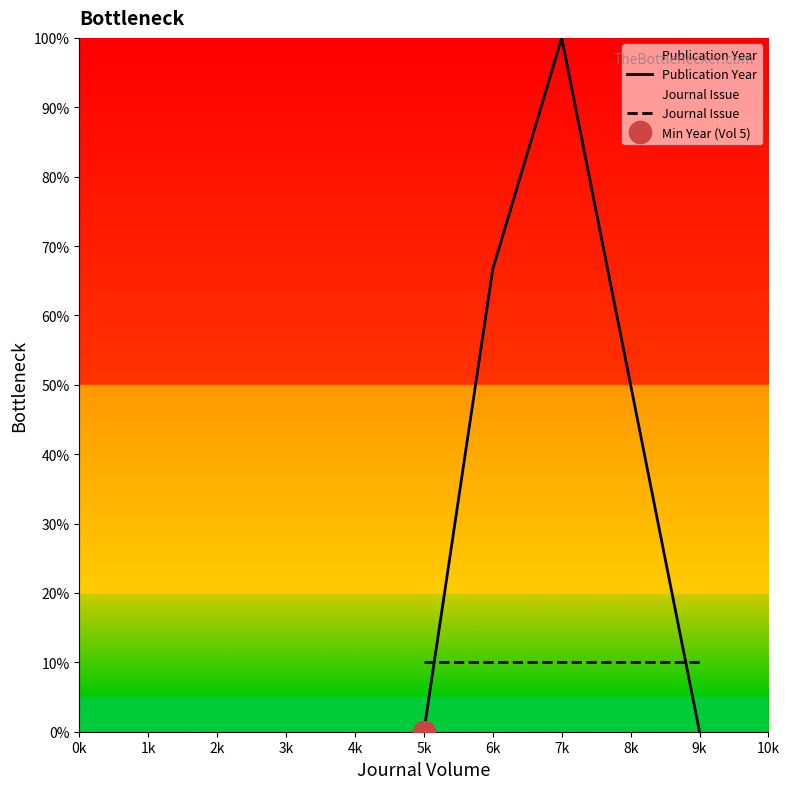

Which category has the highest value in the Publication Year series?

7k